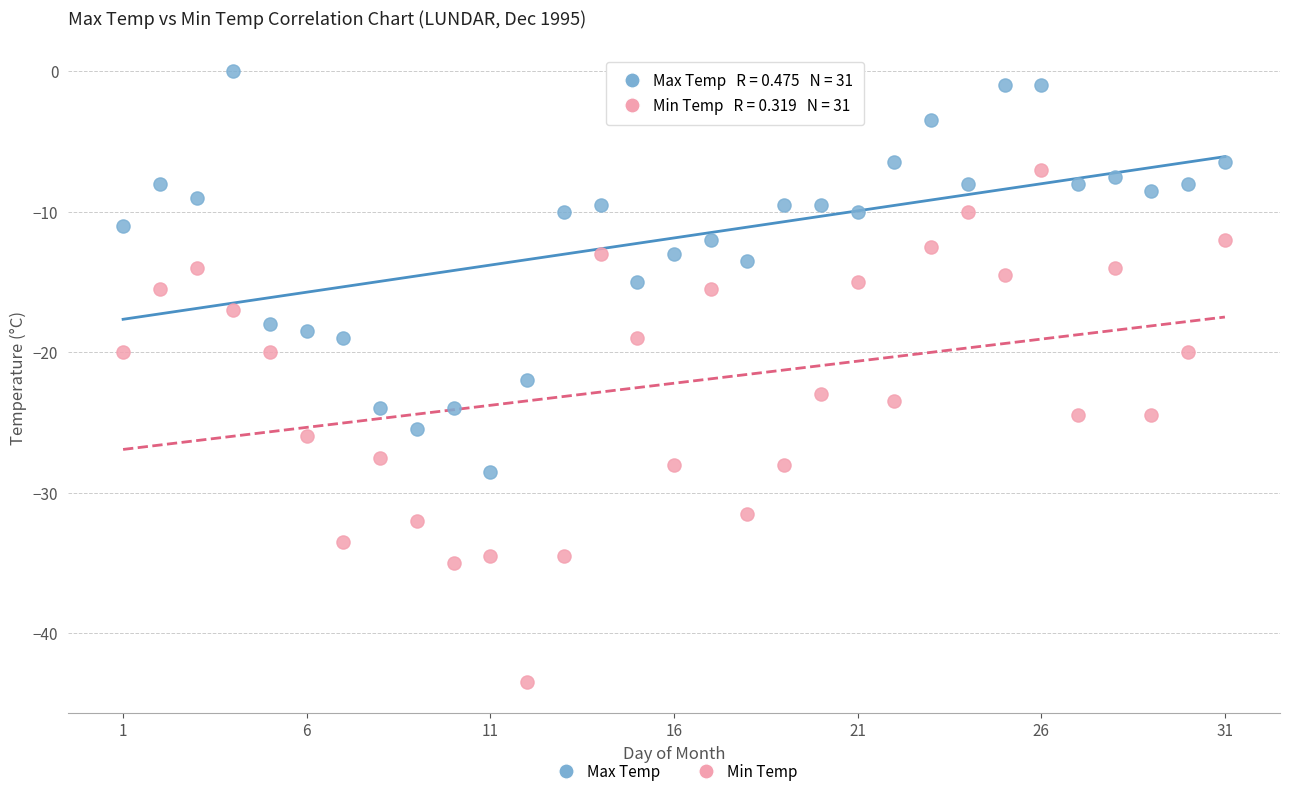

What are all the series names shown in the legend?

Max Temp, Min Temp